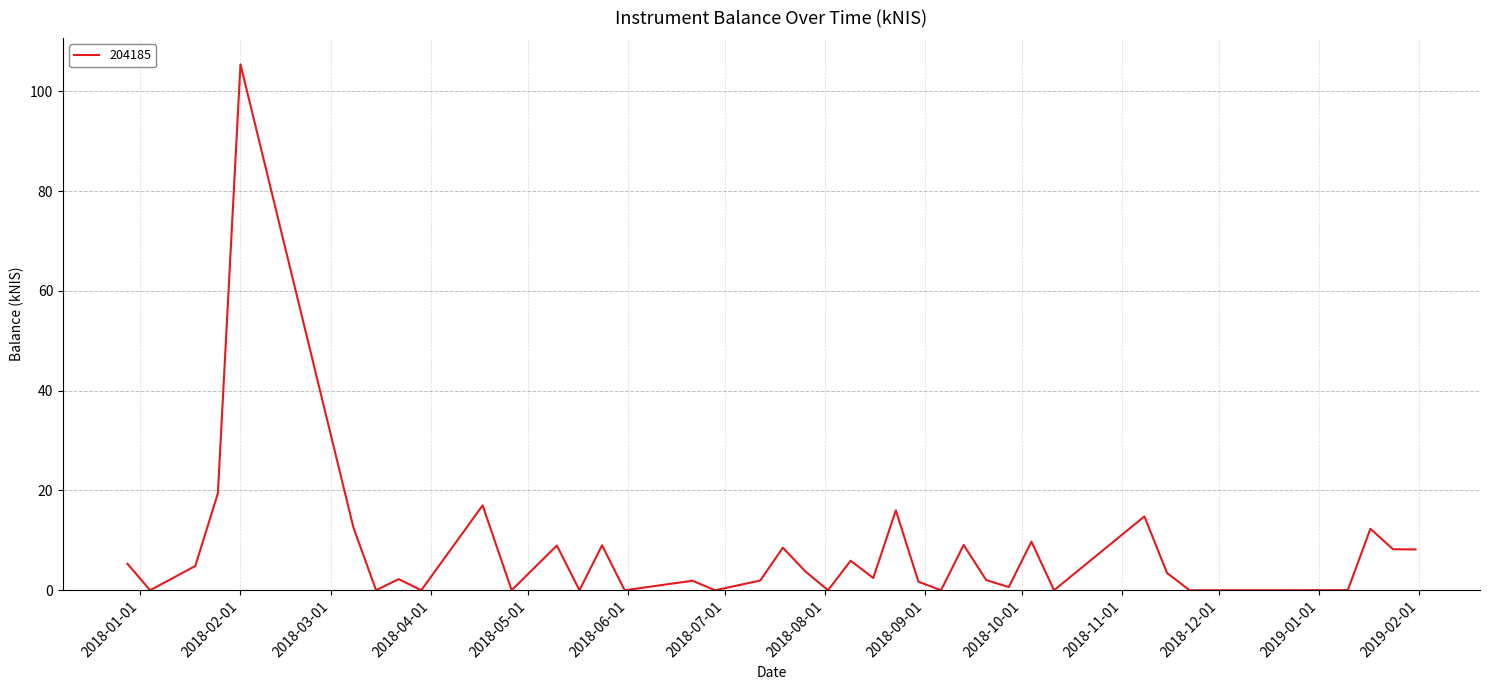

What is the greatest value displayed?

105.4